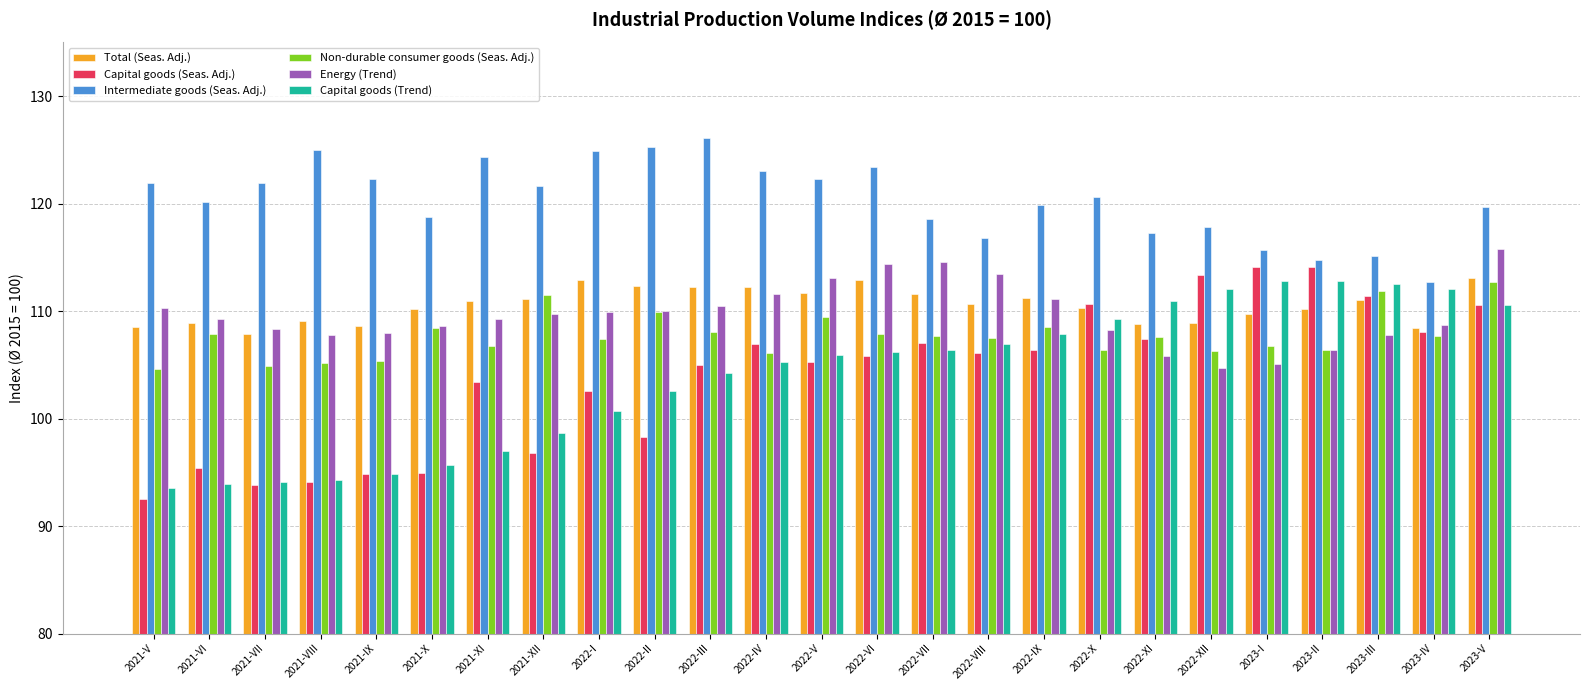

Read the Non-durable consumer goods (Seas. Adj.) value at 2022-XII.

106.3